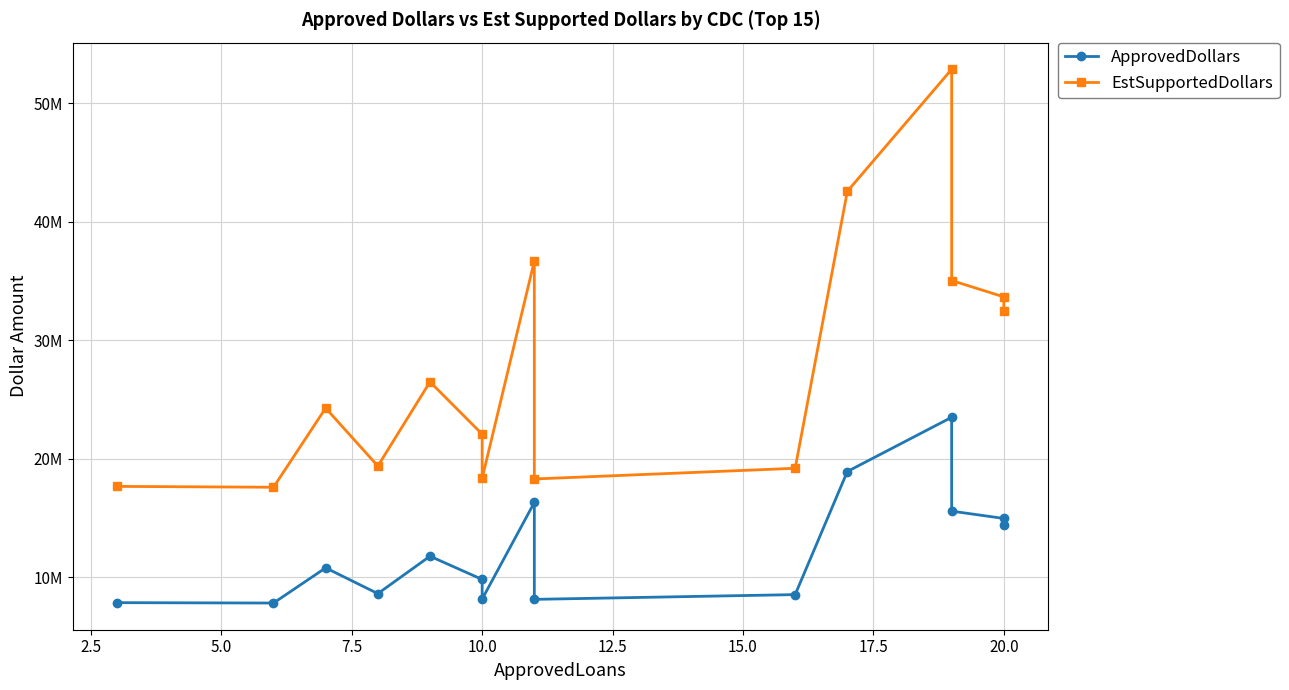

What is the value of the ApprovedDollars point at the 2nd from the left?

7815000